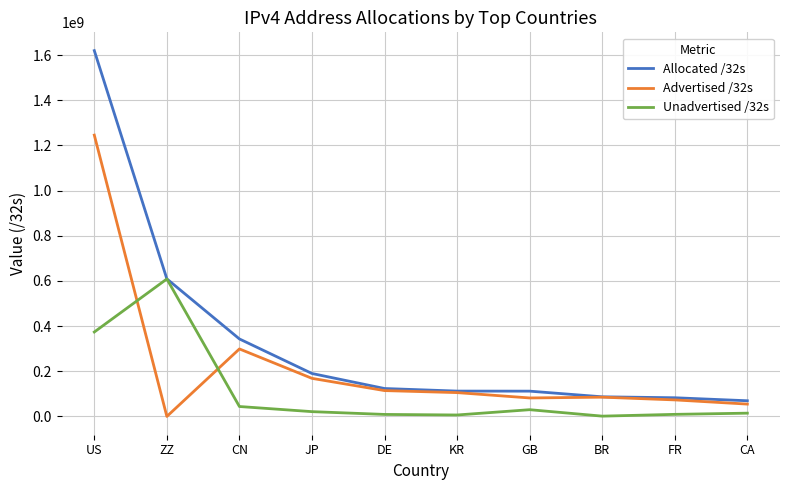

List the series in order of their overall mean, lowest first.

Unadvertised /32s, Advertised /32s, Allocated /32s